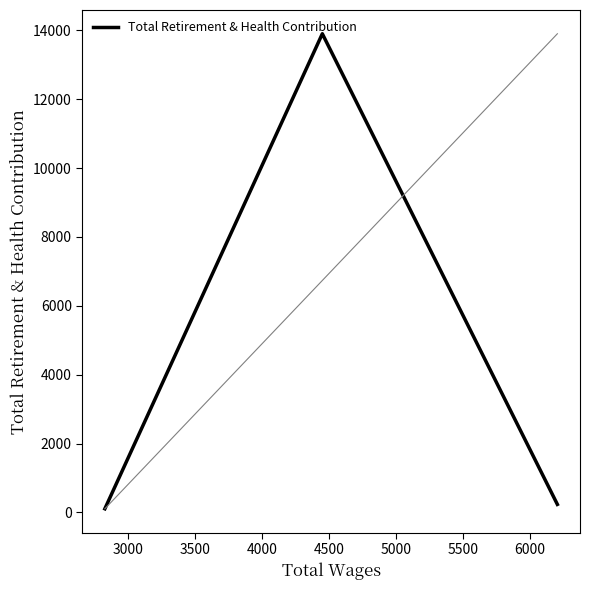

What is the greatest value displayed?

13903